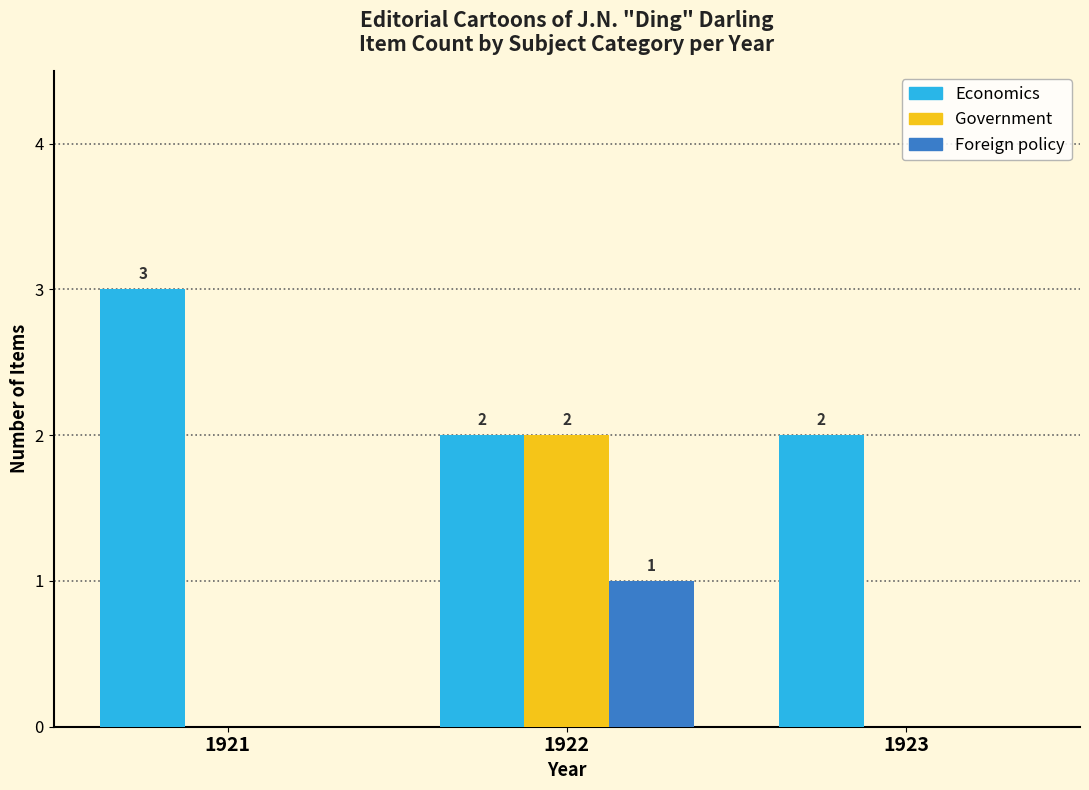

Which label corresponds to the largest value in the chart?

1921